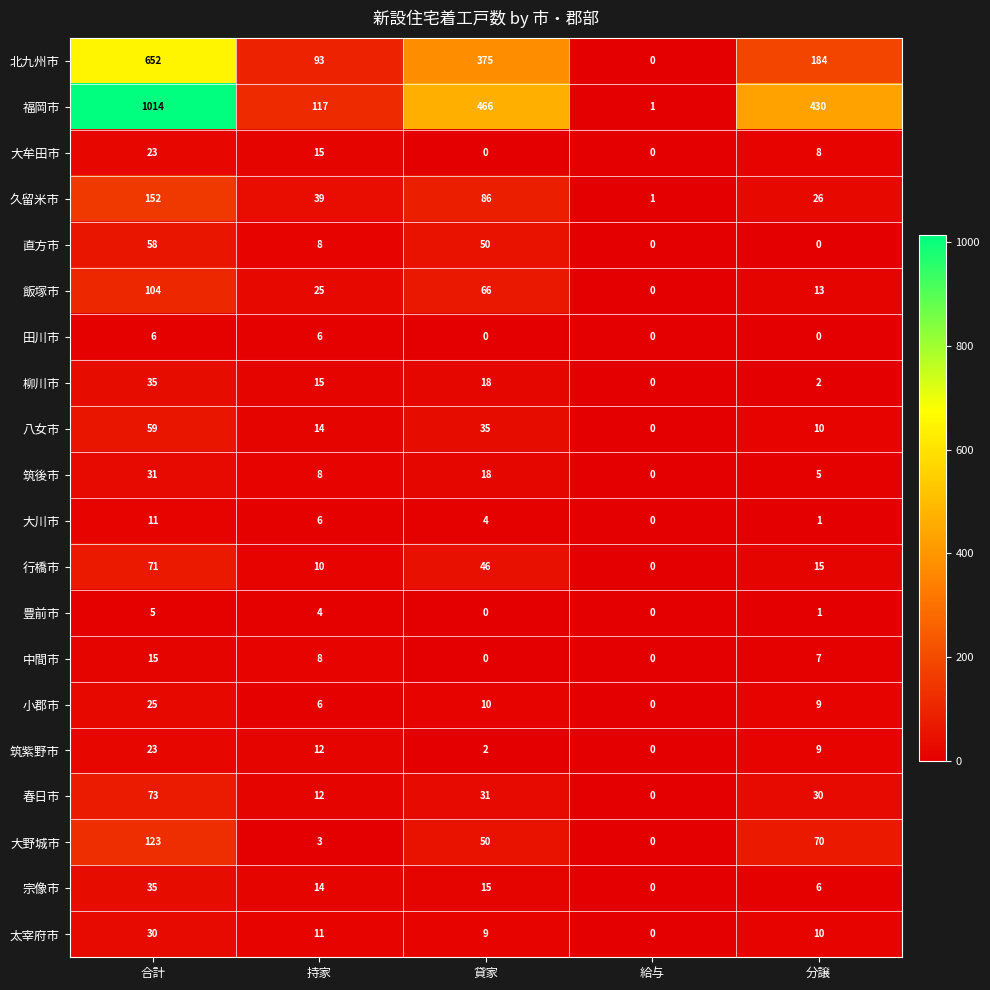

At which label does 久留米市 first exceed 39?

合計